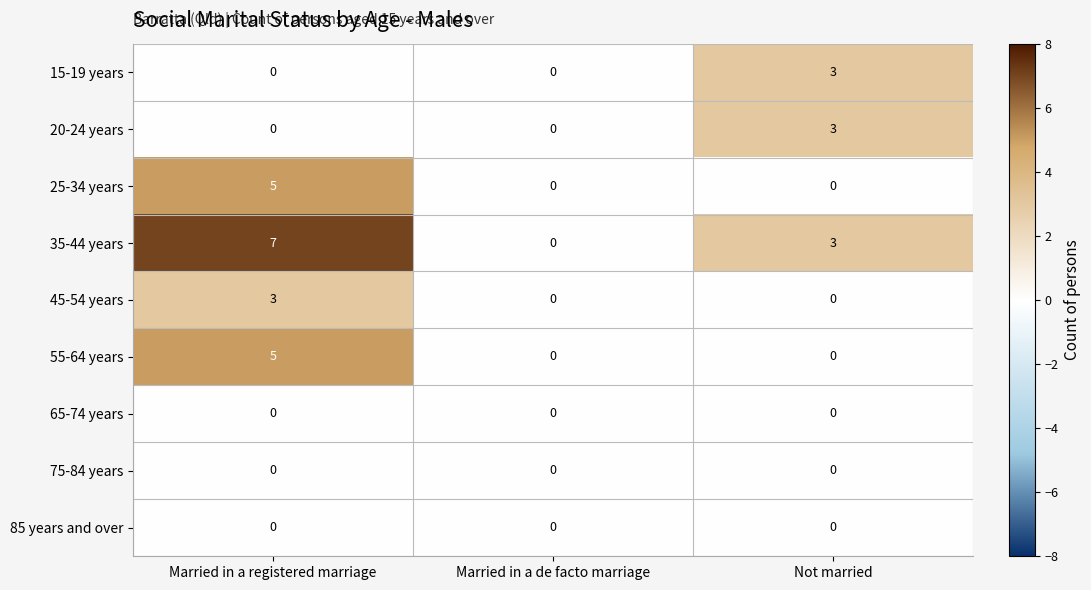

Which series has the largest total across all categories?

35-44 years